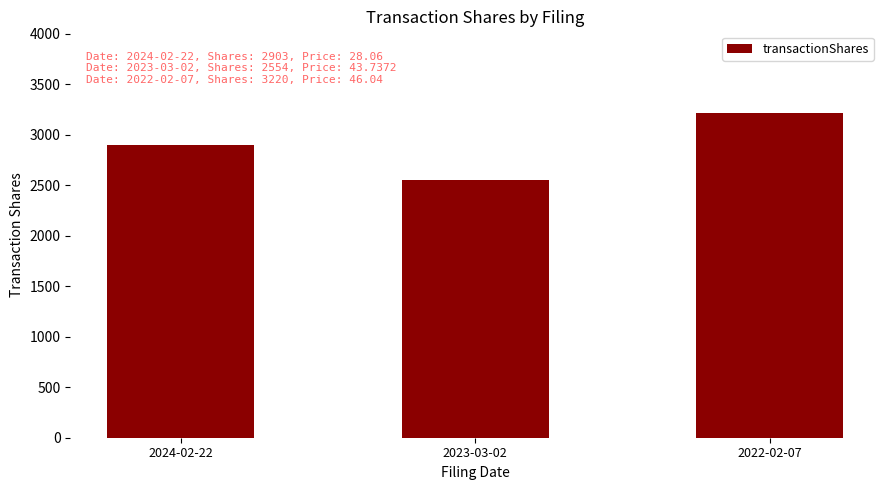

Reading left to right, what are all the values shown in this chart?

2903	2554	3220